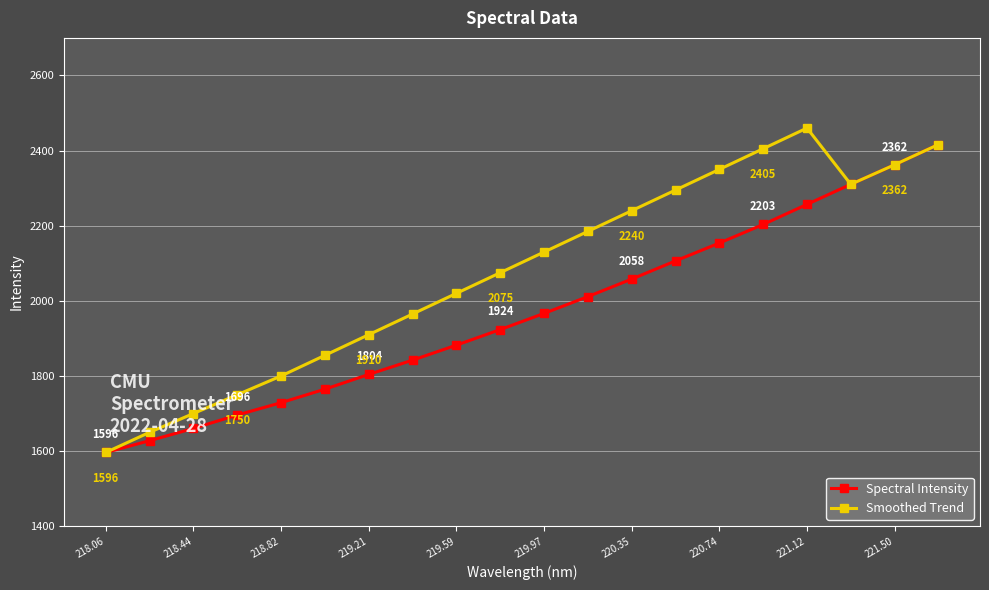

List the series in order of their overall mean, highest first.

Smoothed Trend, Spectral Intensity